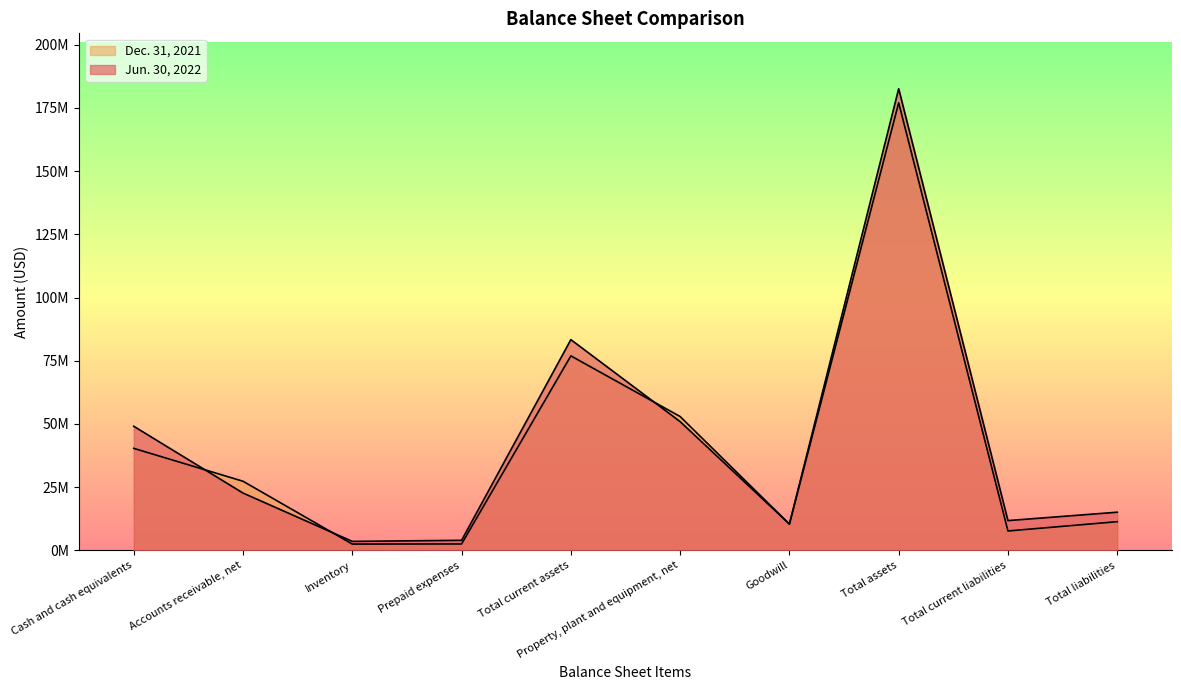

What is the sum of all Jun. 30, 2022 values?

433531122